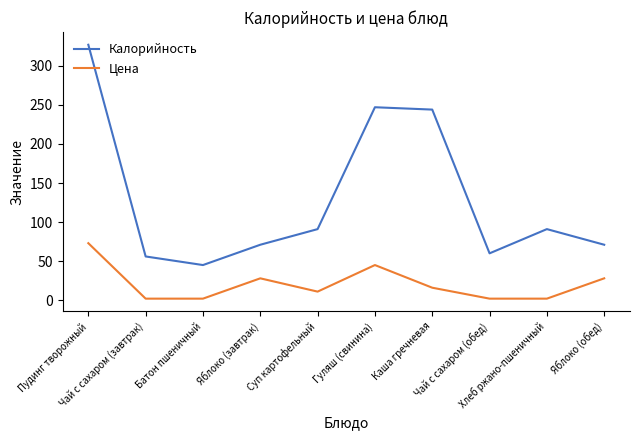

Which series has the widest spread of values?

Калорийность